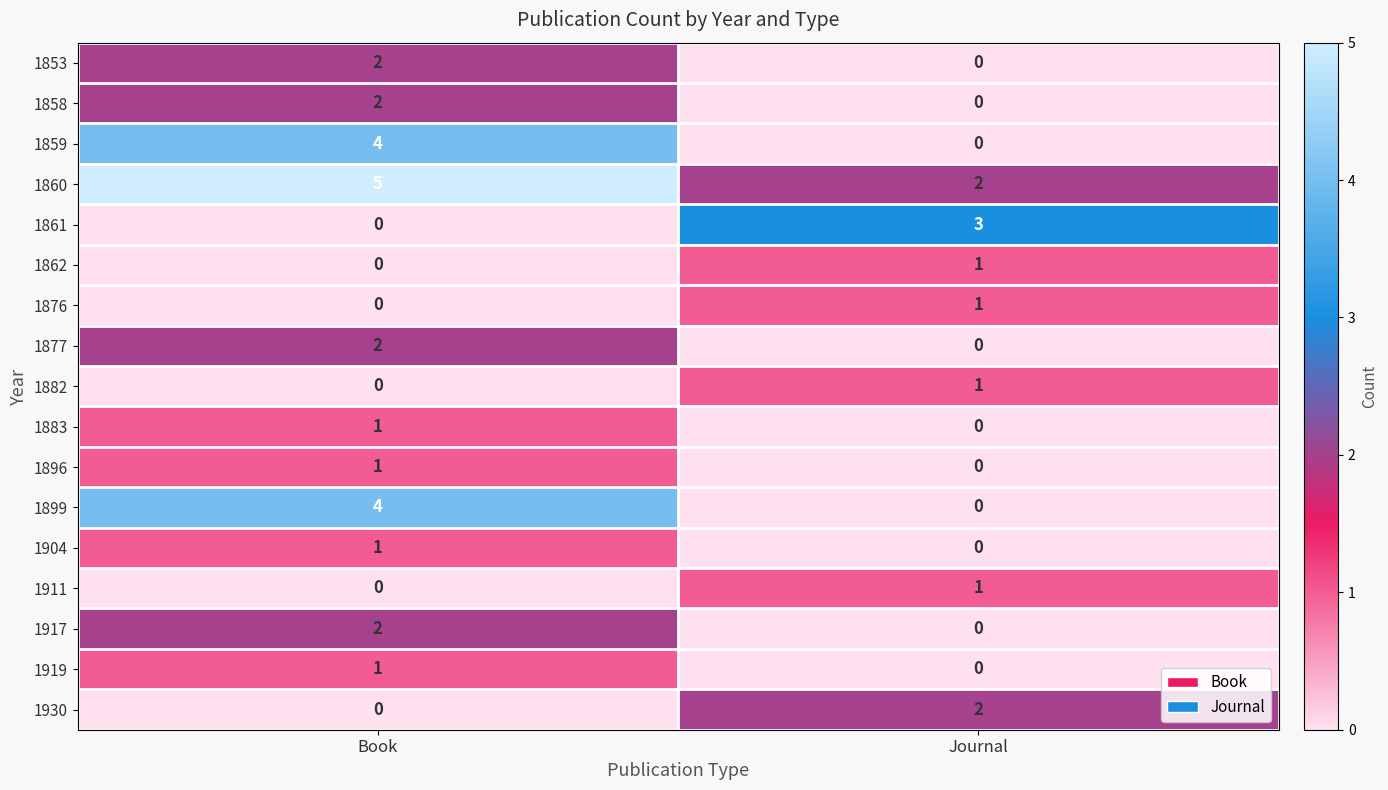

Which label corresponds to the largest value in the chart?

Book